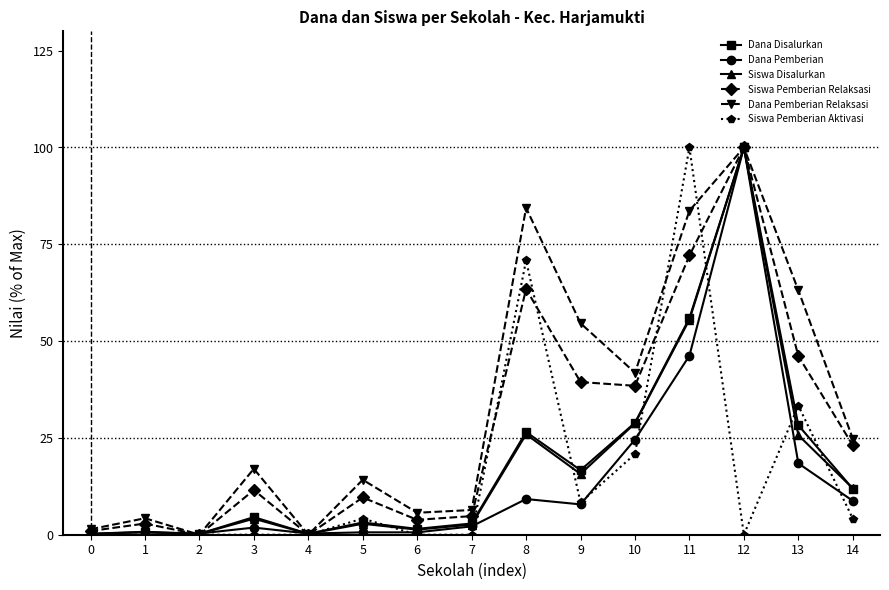

What is the spread (max minus min) of values at 3?

17.0